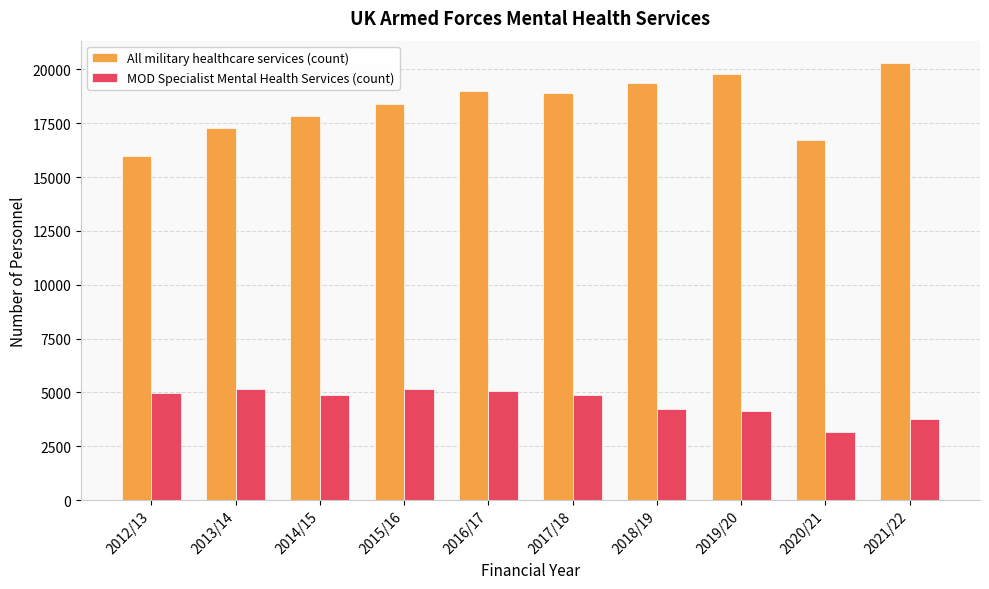

List the series in order of their peak value, highest first.

All military healthcare services (count), MOD Specialist Mental Health Services (count)